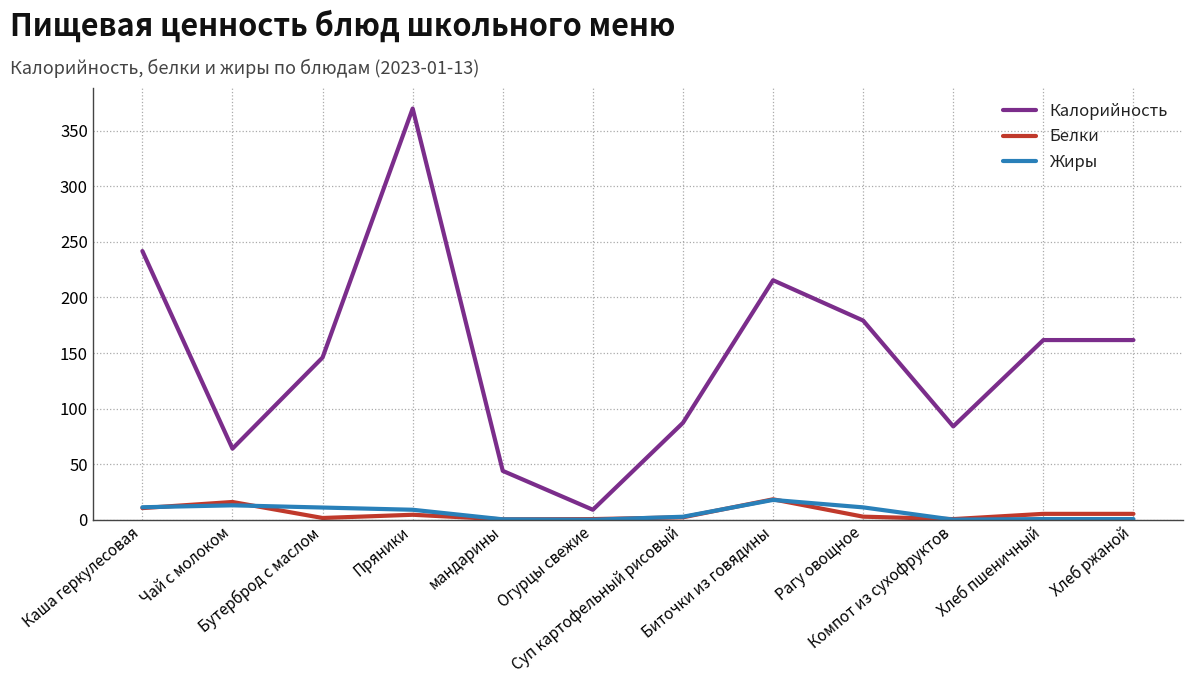

True or false: Калорийность has a value of 129.4 at Суп картофельный рисовый.

False